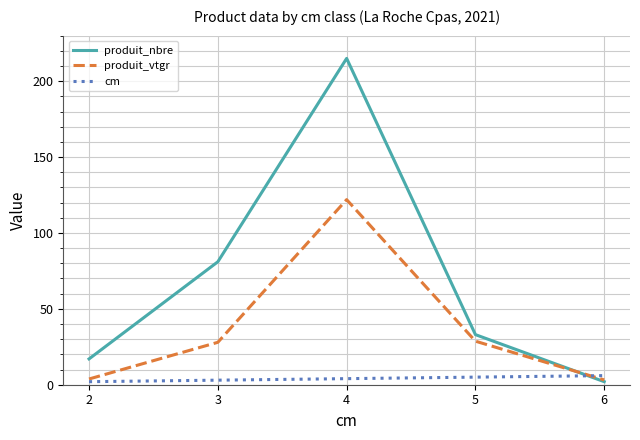

What is the difference between the cm values at 2 and 6?

4.0